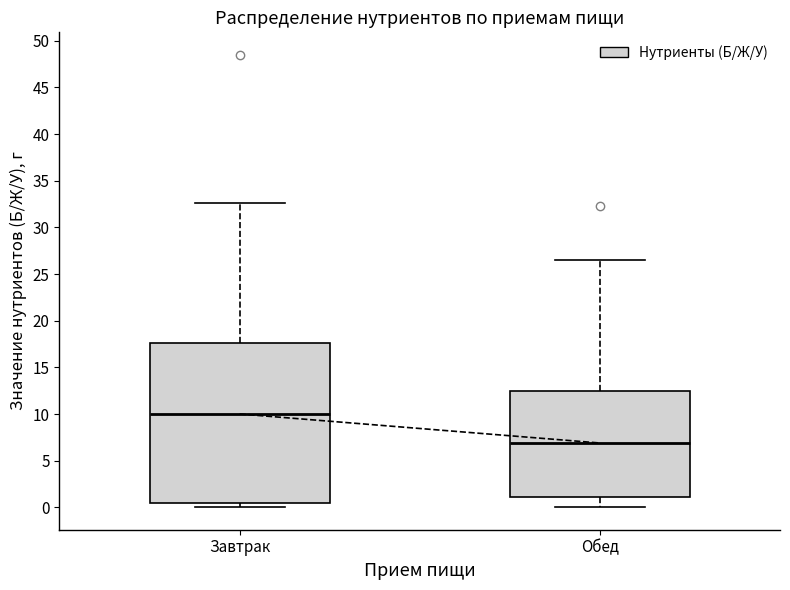

Which box has the highest median line?

Завтрак